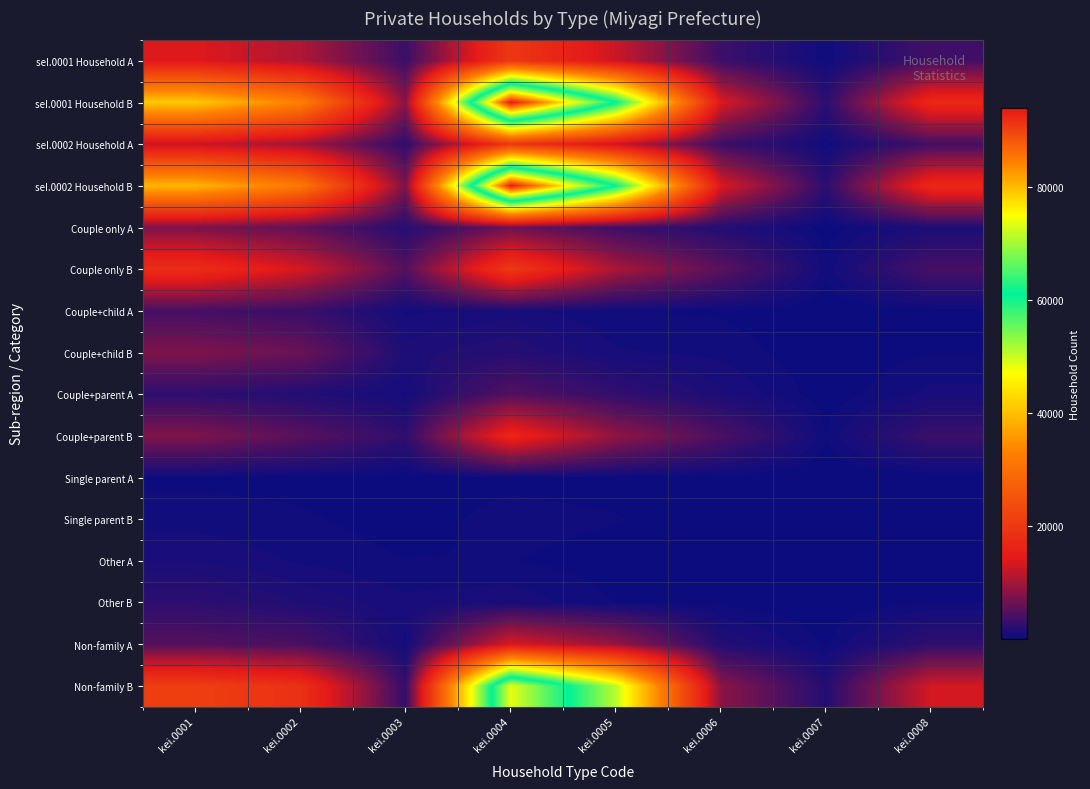

At which category is the sum across all series the highest?

kei.0004